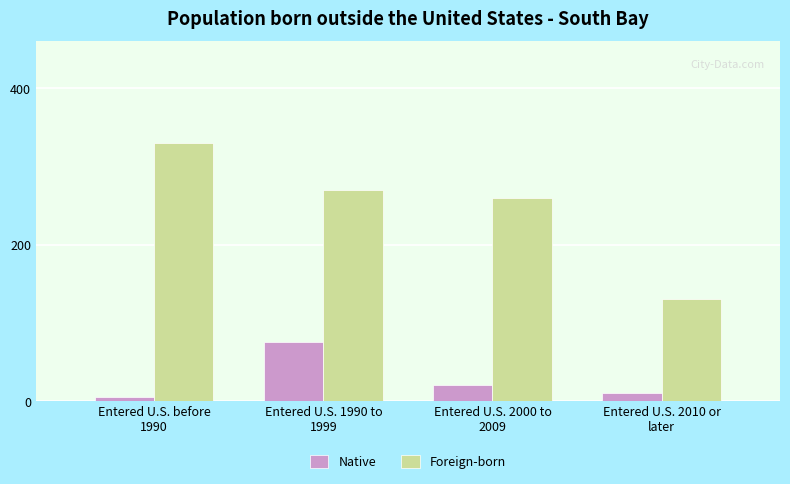

Is the value of Native at Entered U.S. before
1990 greater than the value of Foreign-born at Entered U.S. 1990 to
1999?

No